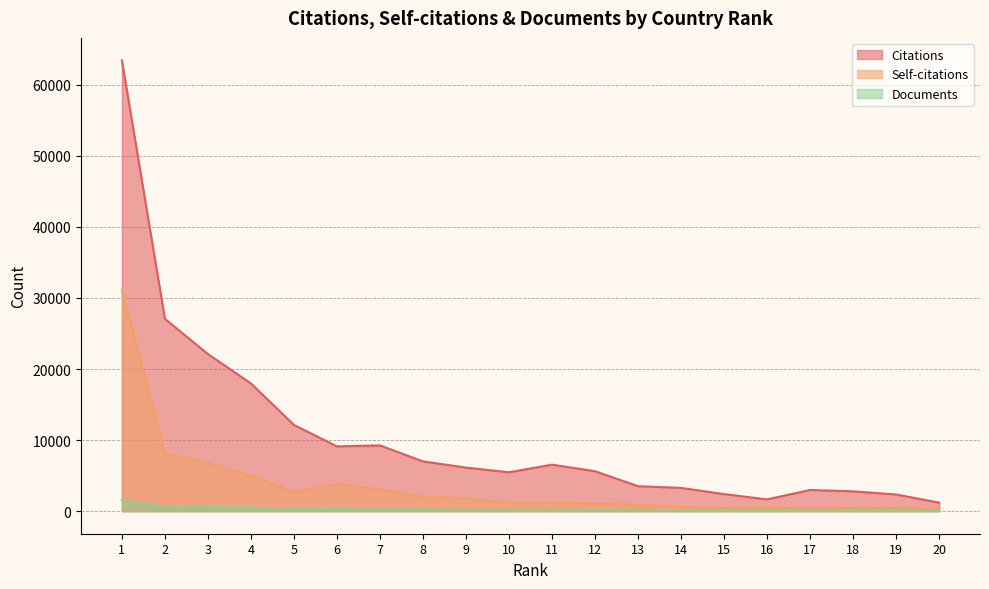

Rank the series by their average value, from highest to lowest.

Citations, Self-citations, Documents